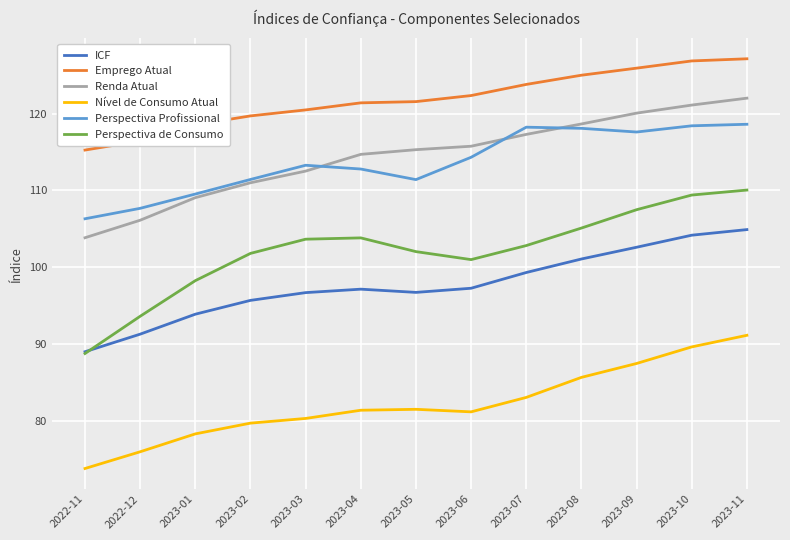

True or false: ICF and Emprego Atual intersect in this chart.

False